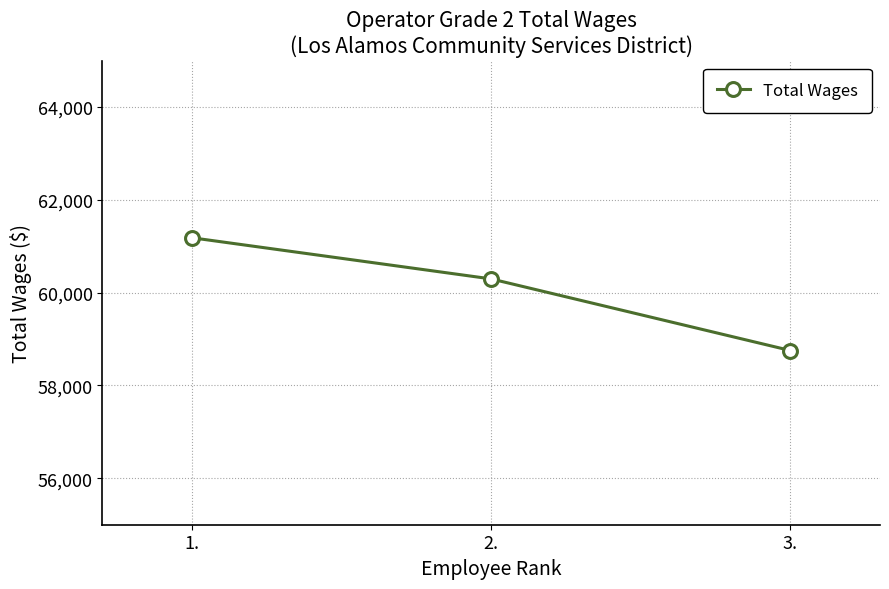

Where is the data nearest to the value 59967?

2.